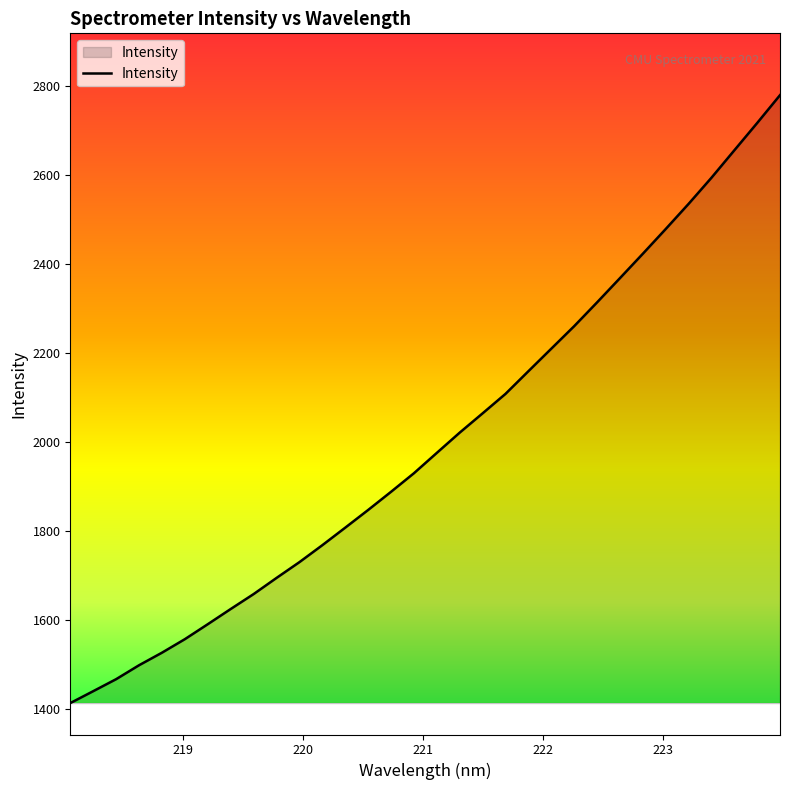

What is the difference between the maximum and minimum values?

1366.4